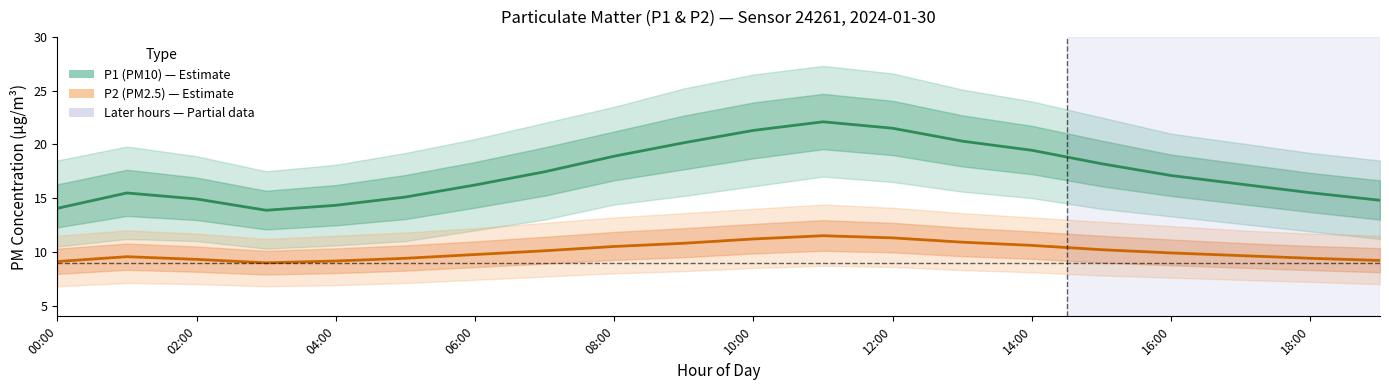

What is the difference between the second highest and second lowest values in the P2 (PM2.5) series?

2.2